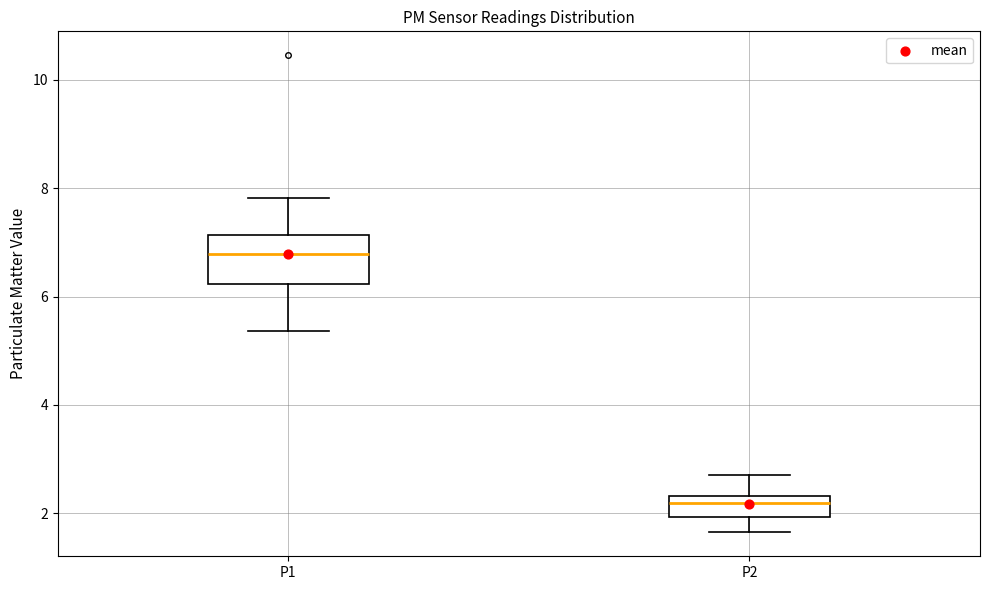

Where does the lower whisker of the box for P1 end on the y-axis? The values are not printed on the chart, so give them approximately, as read against the axis.

5.4